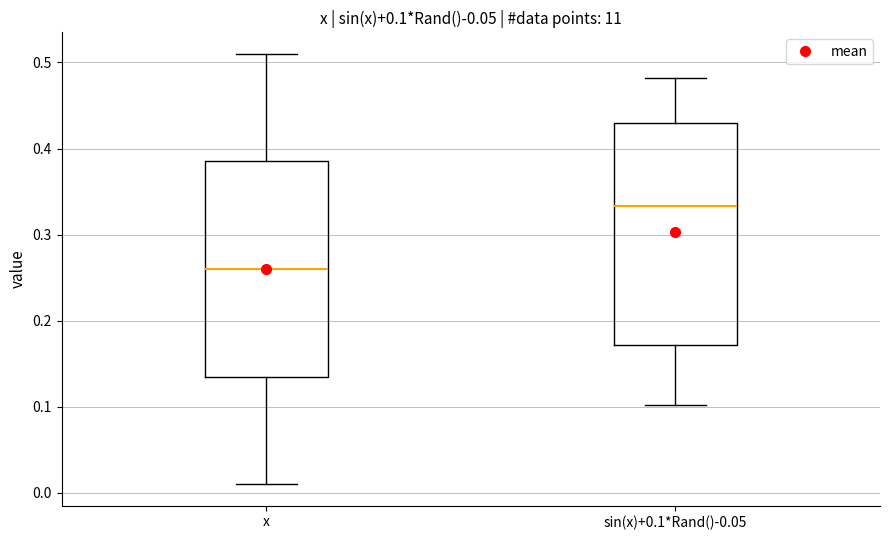

Which box has the highest median line?

sin(x)+0.1*Rand()-0.05